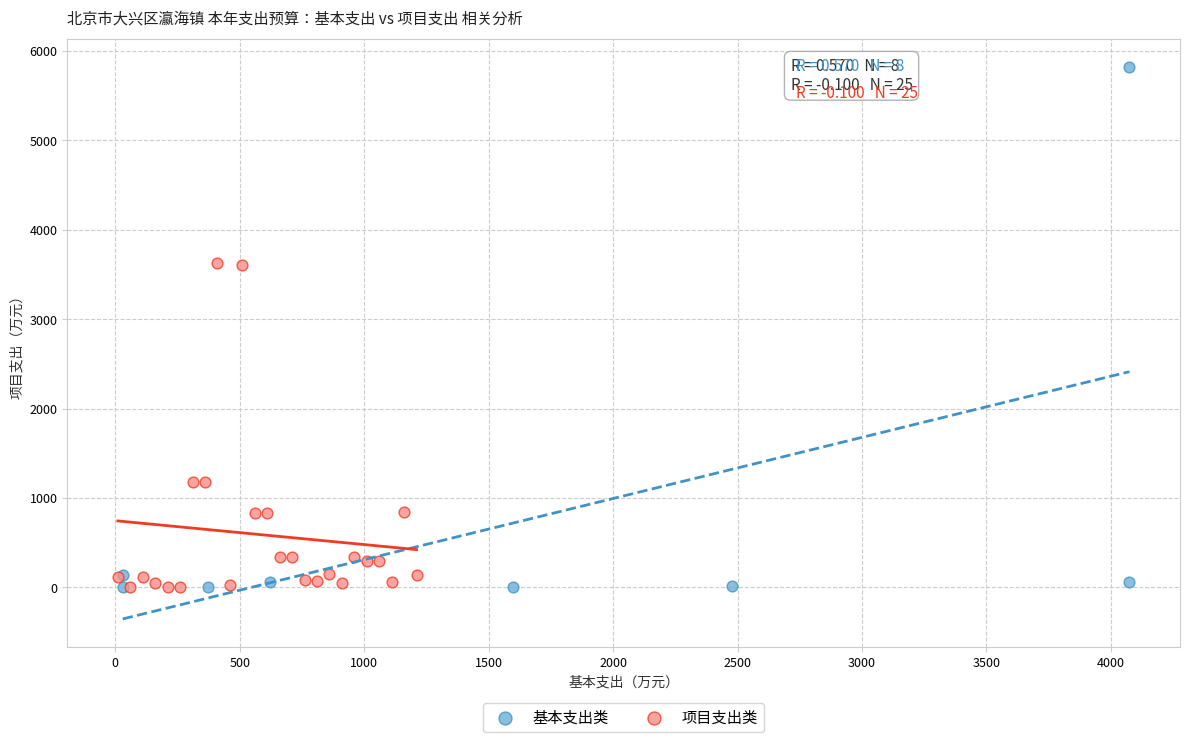

Which series has the largest Y range (max minus min)?

基本支出类